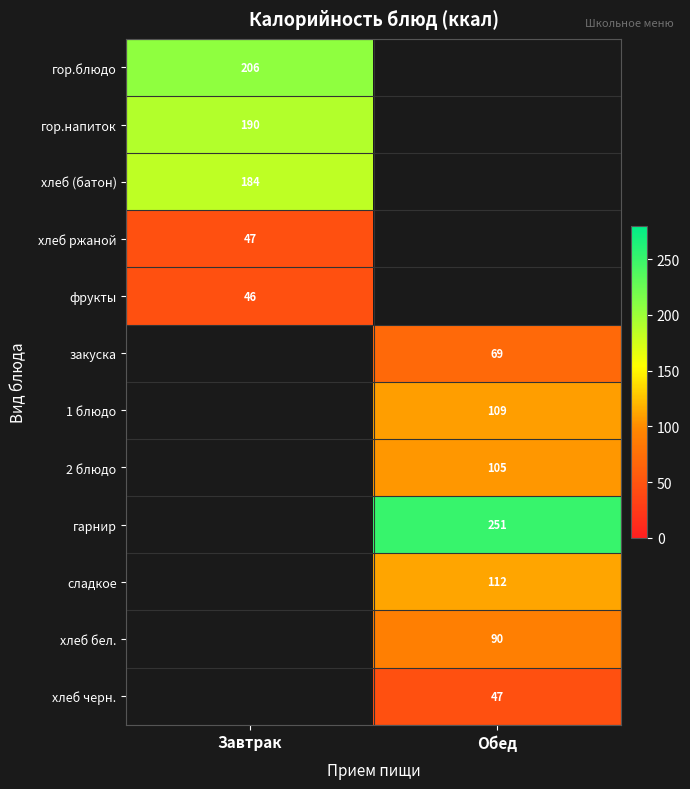

What is the maximum value shown in the chart?

251.0